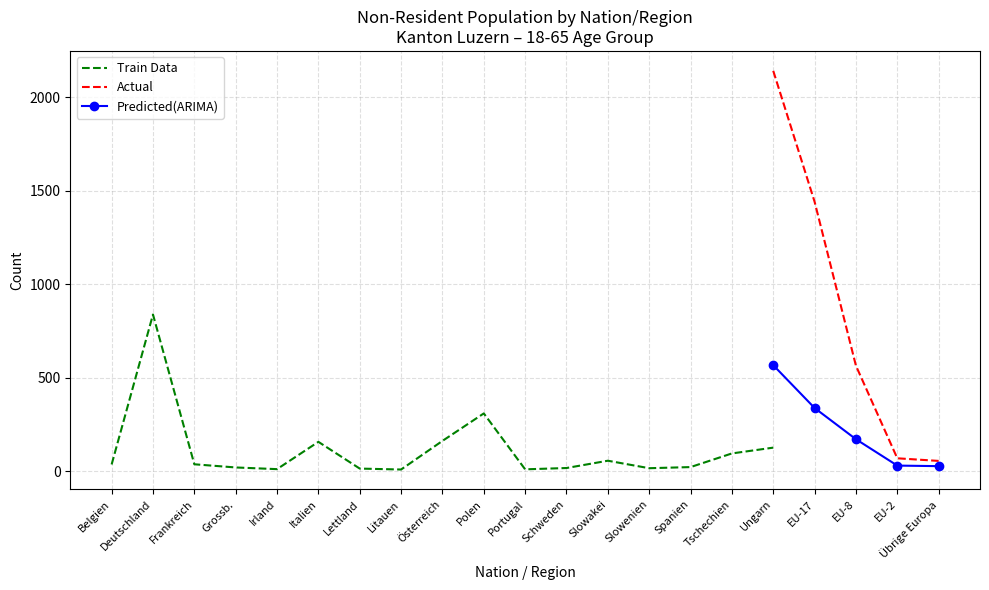

Is the value of Predicted(ARIMA) at EU-17 greater than the value of Actual at EU-2?

Yes